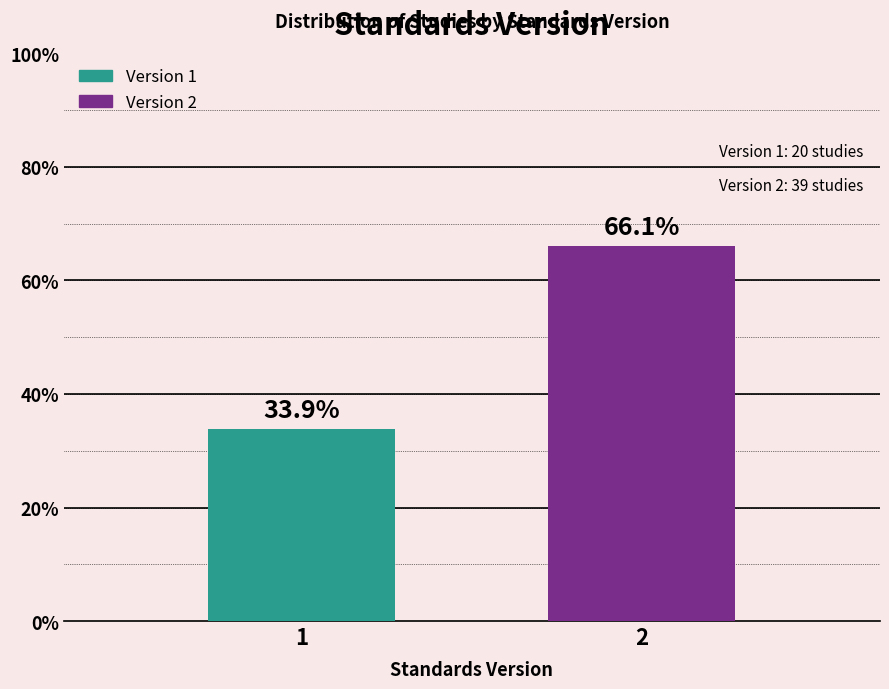

Reading left to right, extract all data points from this chart.

33.9	66.1